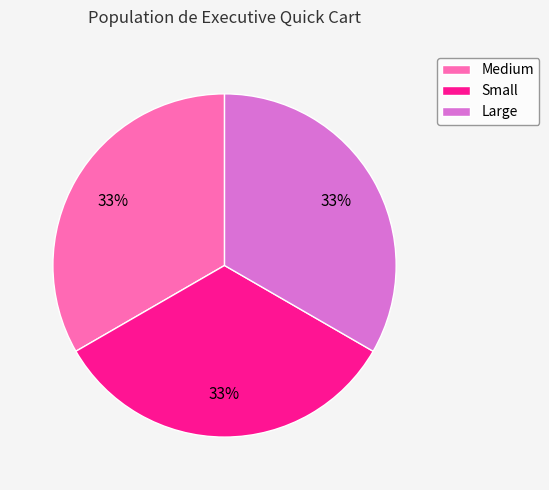

Is there a majority slice in this chart?

No